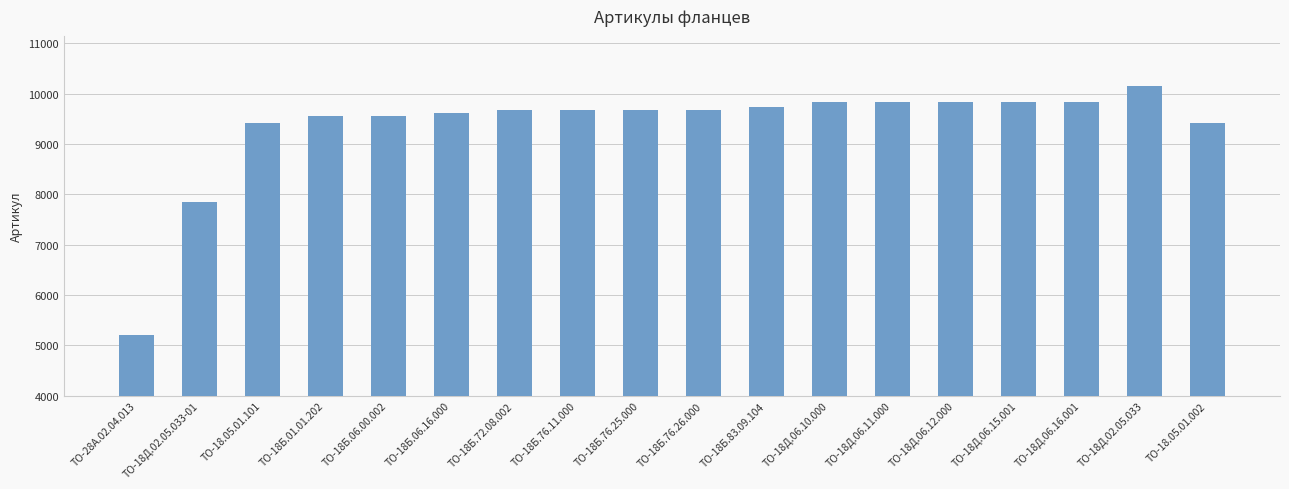

How many values are below 9677?

9